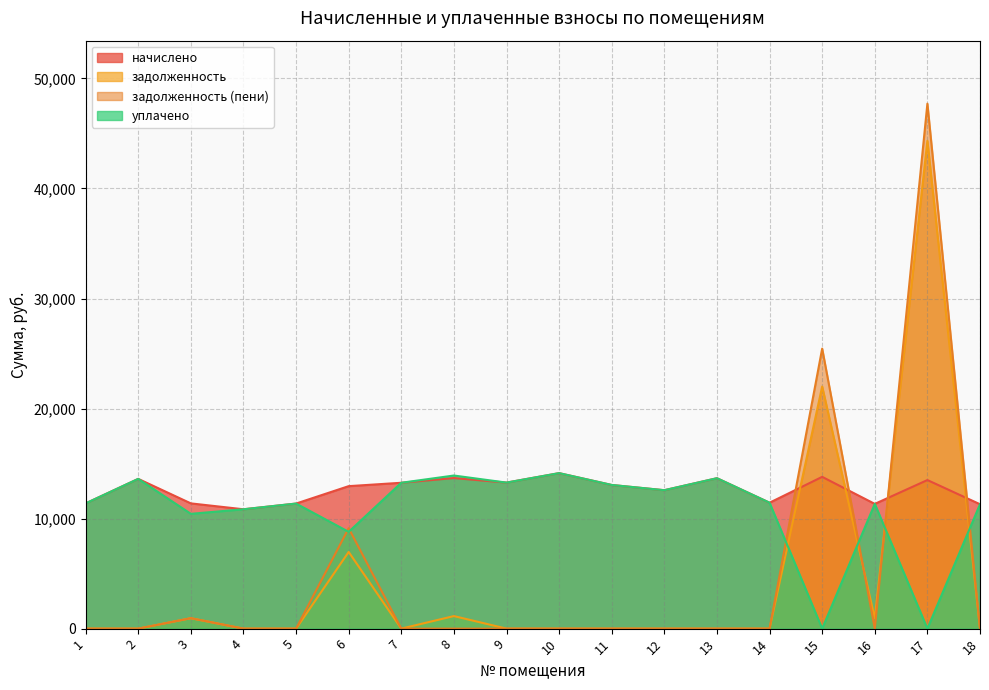

What is the value of the уплачено point at the 4th from the left?

10846.7